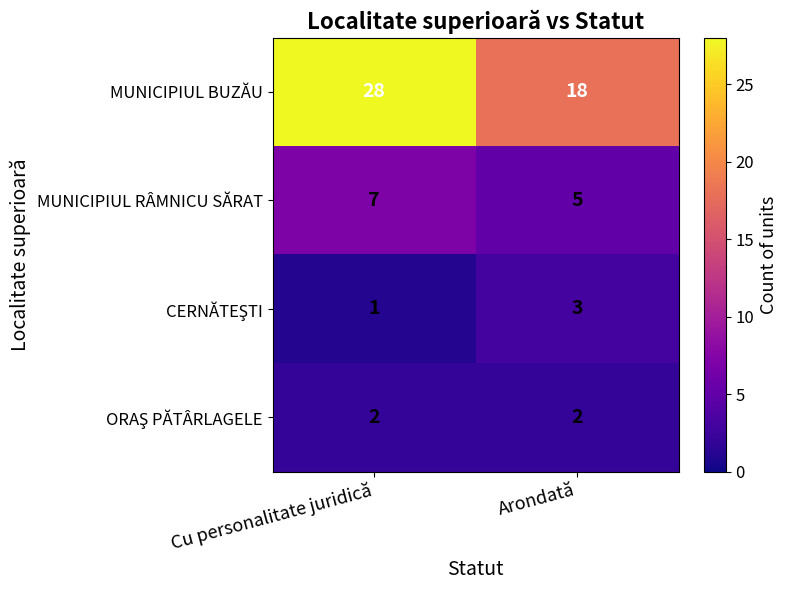

Rank the categories by MUNICIPIUL RÂMNICU SĂRAT value from highest to lowest.

Cu personalitate juridică, Arondată